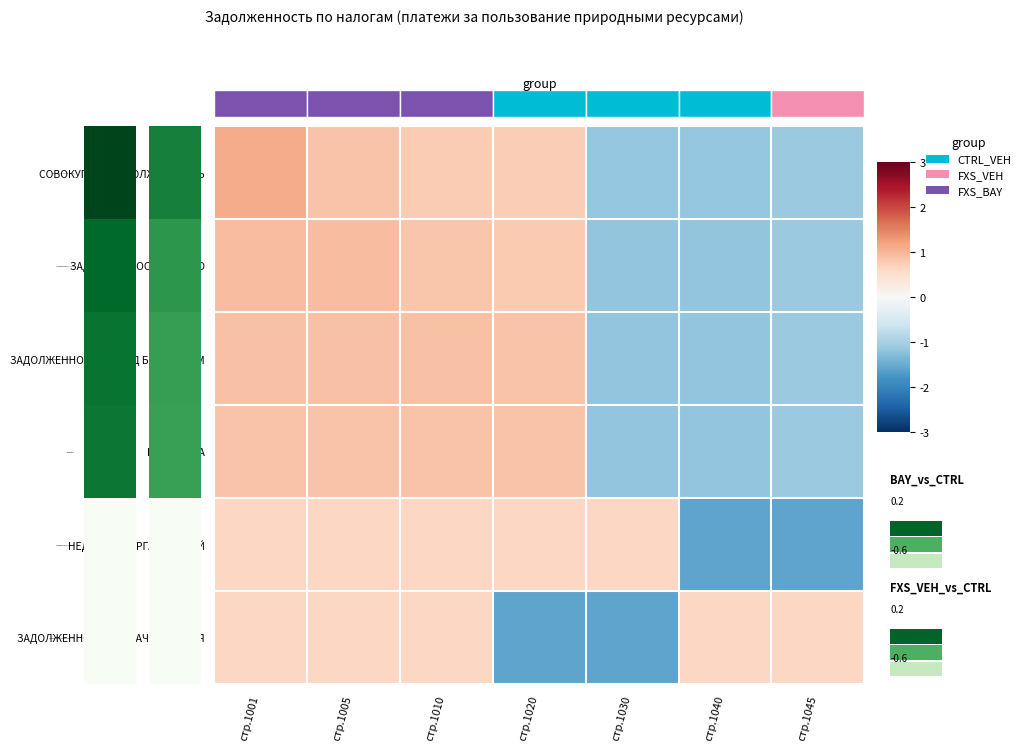

Where does the НЕДОИМКА series first go above 0?

стр.1001